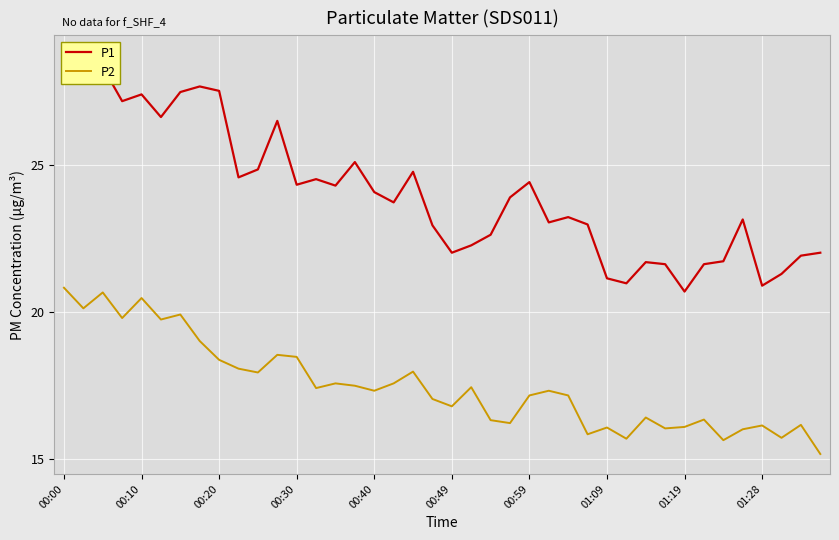

Reading right to left, what are all the values shown in this chart?

P1: 22.0	21.9	21.3	20.9	23.1	21.7	21.6	20.7	21.6	21.7	21.0	21.1	23.0	23.2	23.1	24.4	23.9	22.6	22.3	22.0	22.9	24.8	23.7	24.1	25.1	24.3	24.5	24.3	26.5	24.9	24.6	27.5	27.7	27.5	26.6	27.4	27.2	28.3	28.6	28.7
P2: 15.2	16.2	15.7	16.1	16.0	15.7	16.4	16.1	16.1	16.4	15.7	16.1	15.8	17.2	17.3	17.2	16.2	16.3	17.4	16.8	17.1	18.0	17.6	17.3	17.5	17.6	17.4	18.5	18.6	17.9	18.1	18.4	19.0	19.9	19.8	20.5	19.8	20.7	20.1	20.8